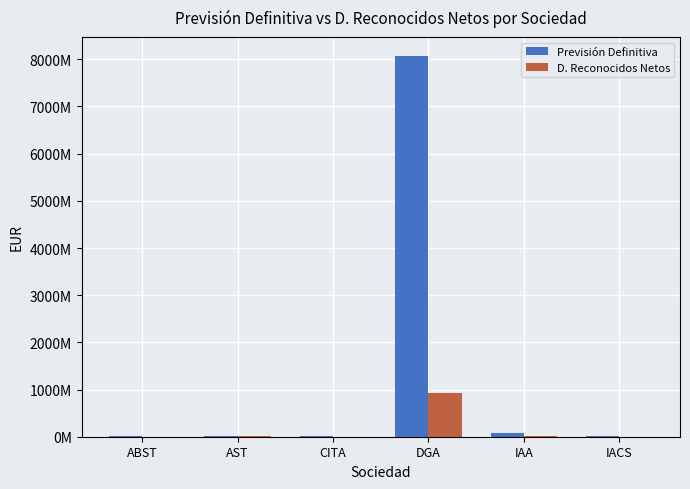

Are the bars grouped side by side (vs. stacked)?

Yes